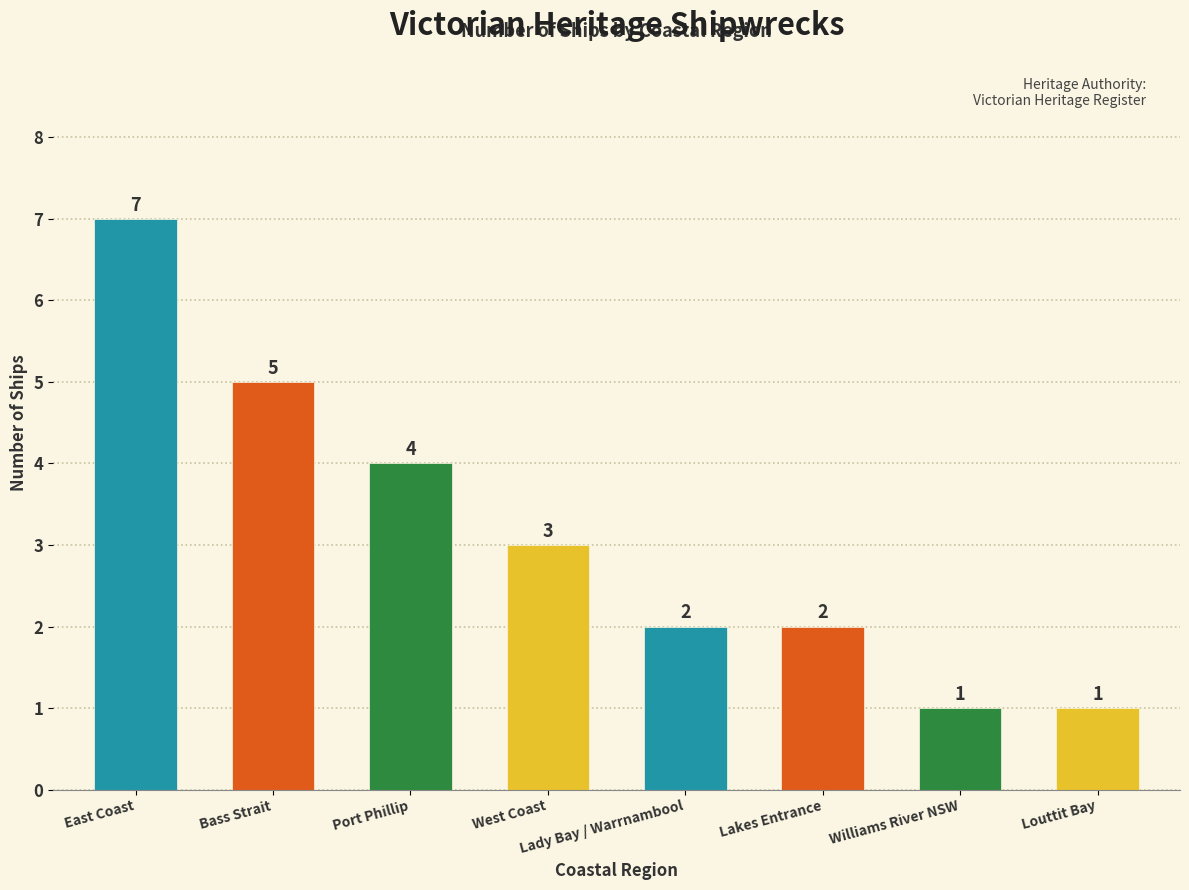

What is the greatest value displayed?

7